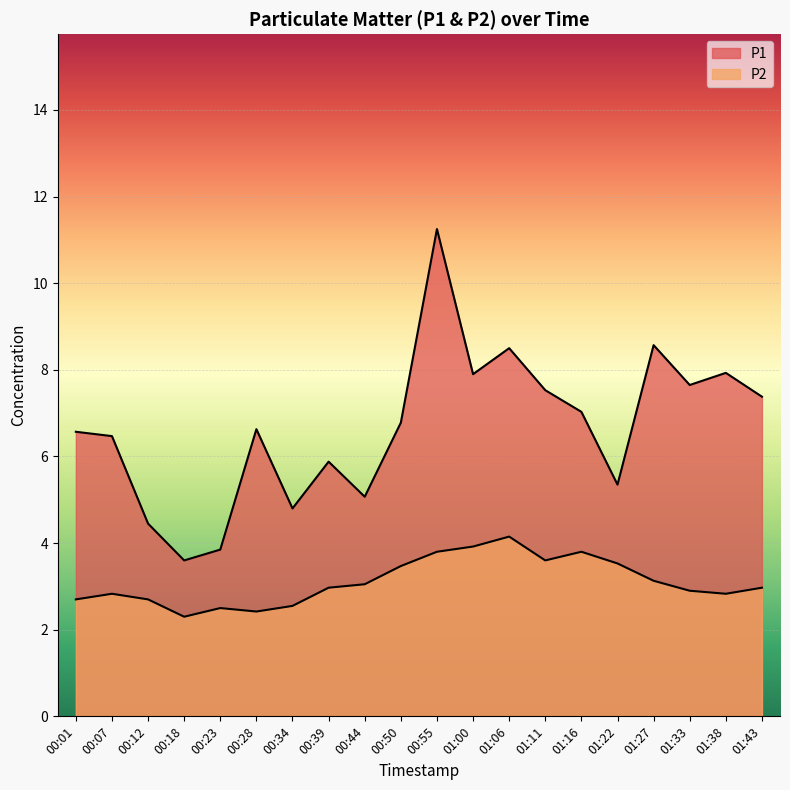

True or false: P1 and P2 cross at least once.

False